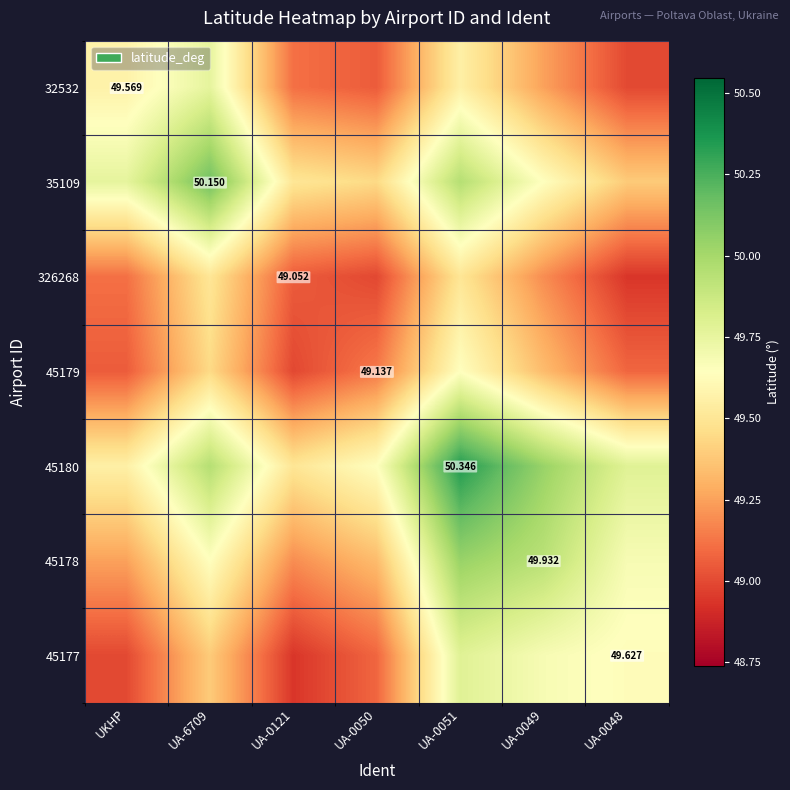

List the labels in order of 326268 value, largest first.

UA-6709, UA-0051, UA-0049, UKHP, UA-0121, UA-0050, UA-0048